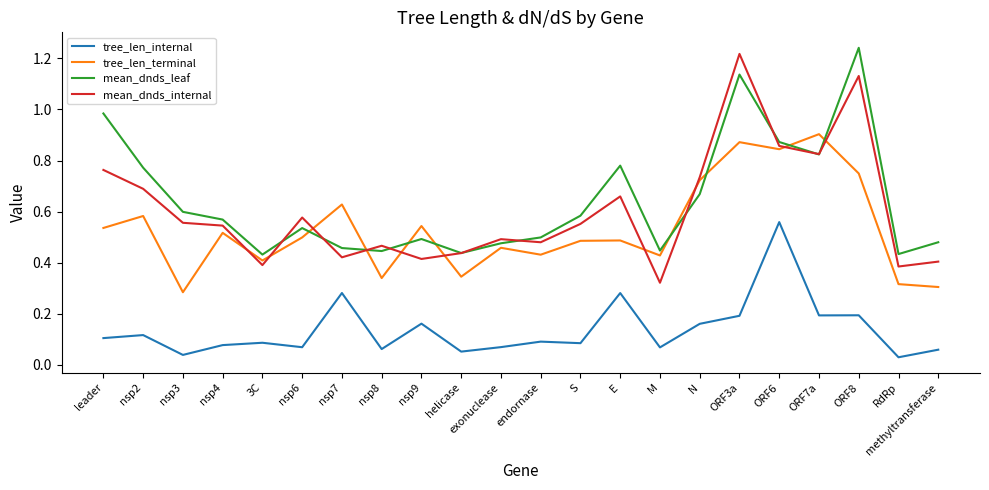

What are all the series names shown in the legend?

tree_len_internal, tree_len_terminal, mean_dnds_leaf, mean_dnds_internal